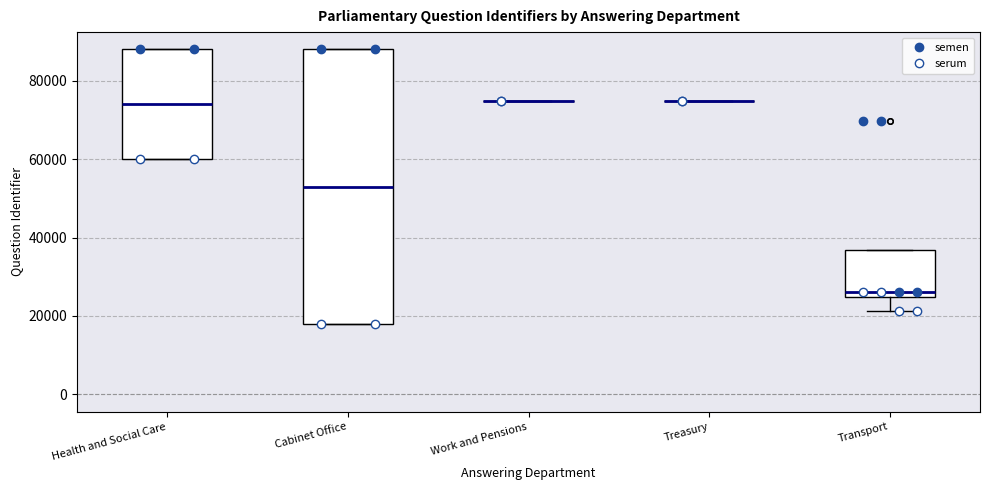

Where is the upper edge of the box for Health and Social Care on the y-axis? The values are not printed on the chart, so give them approximately, as read against the axis.

88000